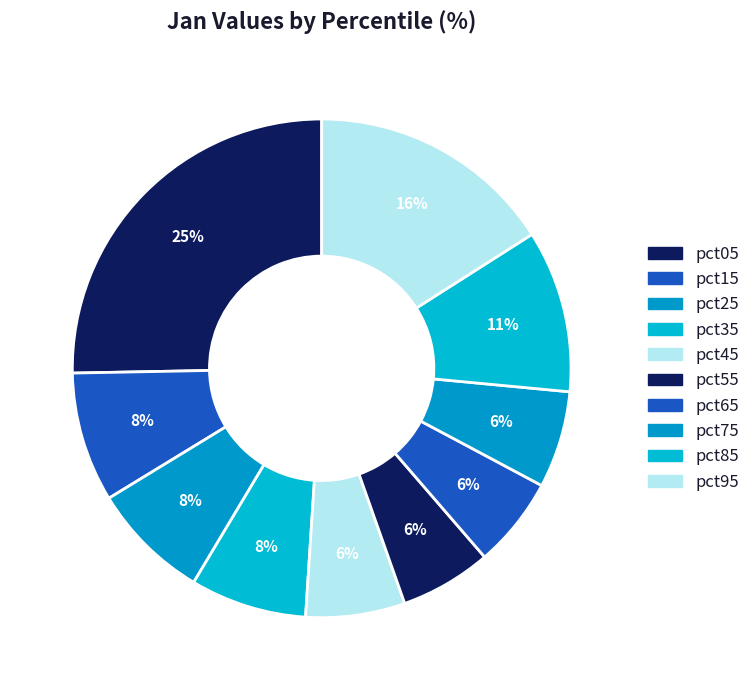

How many segments does this pie chart have?

10